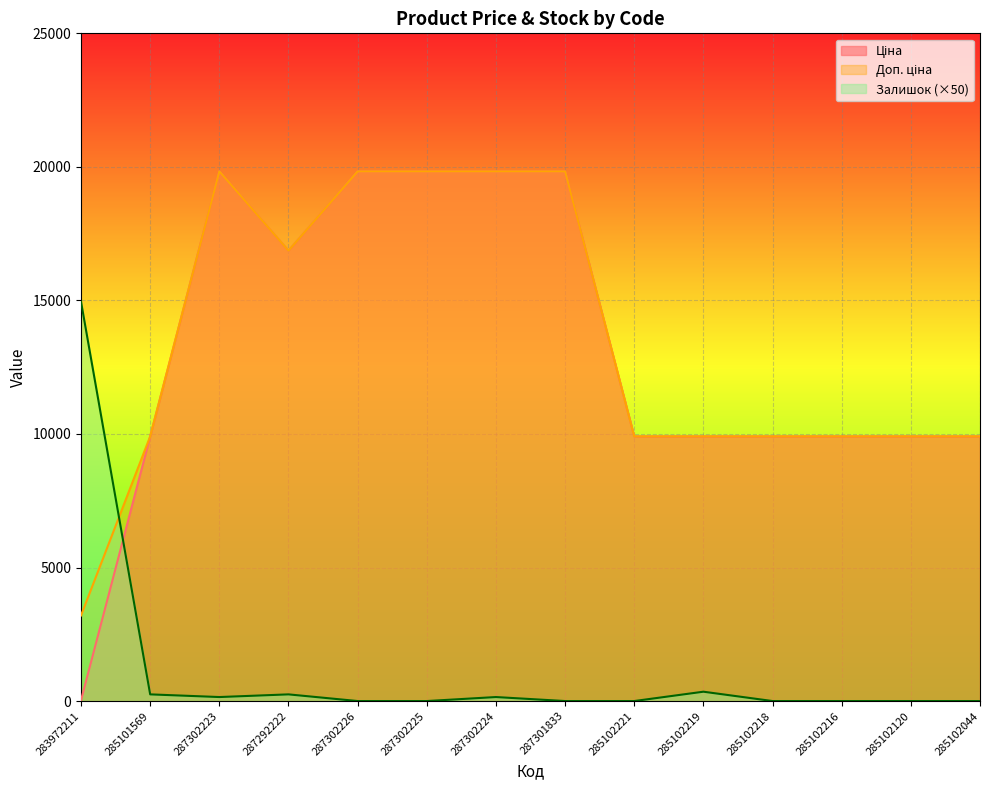

Which series has the largest total across all categories?

Доп. ціна